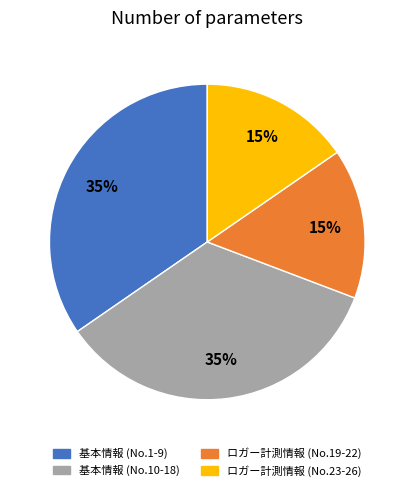

How many segments does this pie chart have?

4